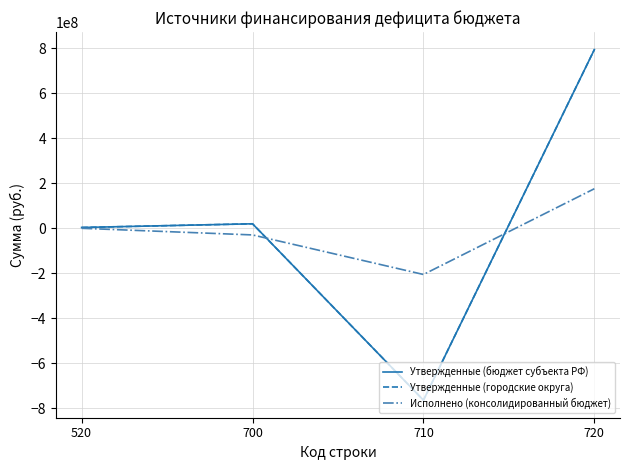

Does the chart have visible grid lines?

Yes